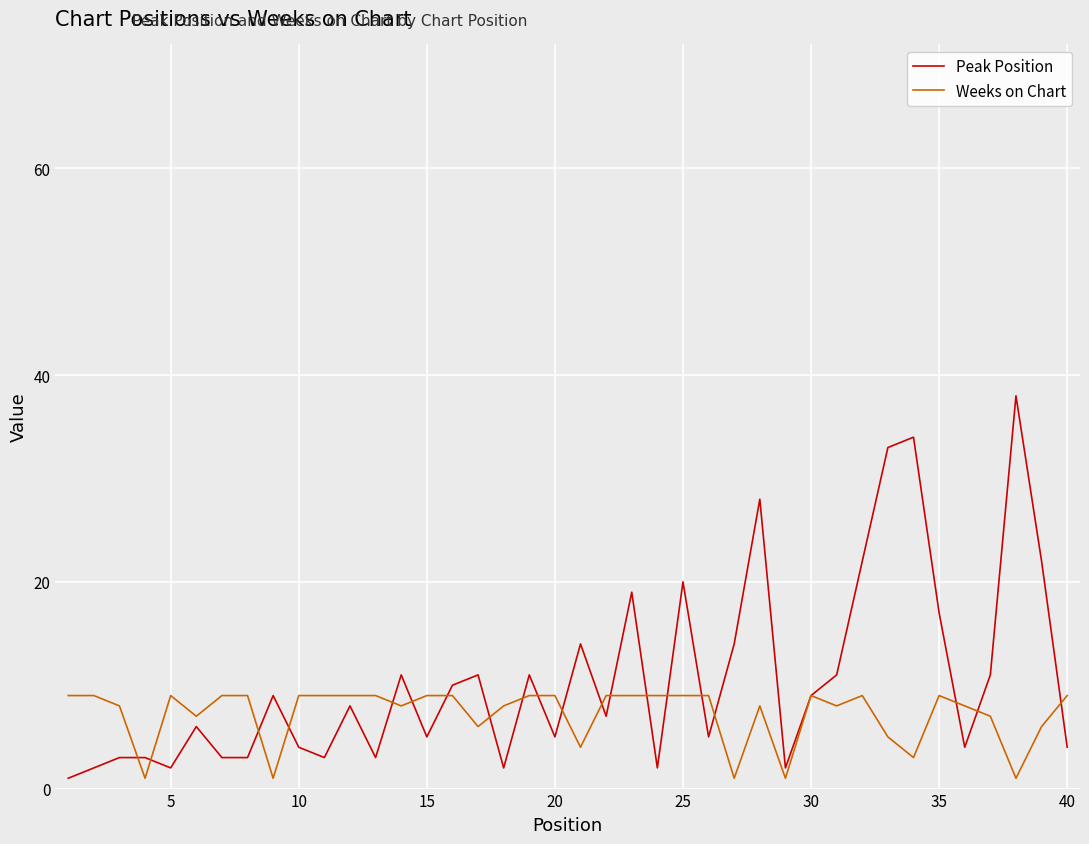

Which series has the largest total across all categories?

Peak Position